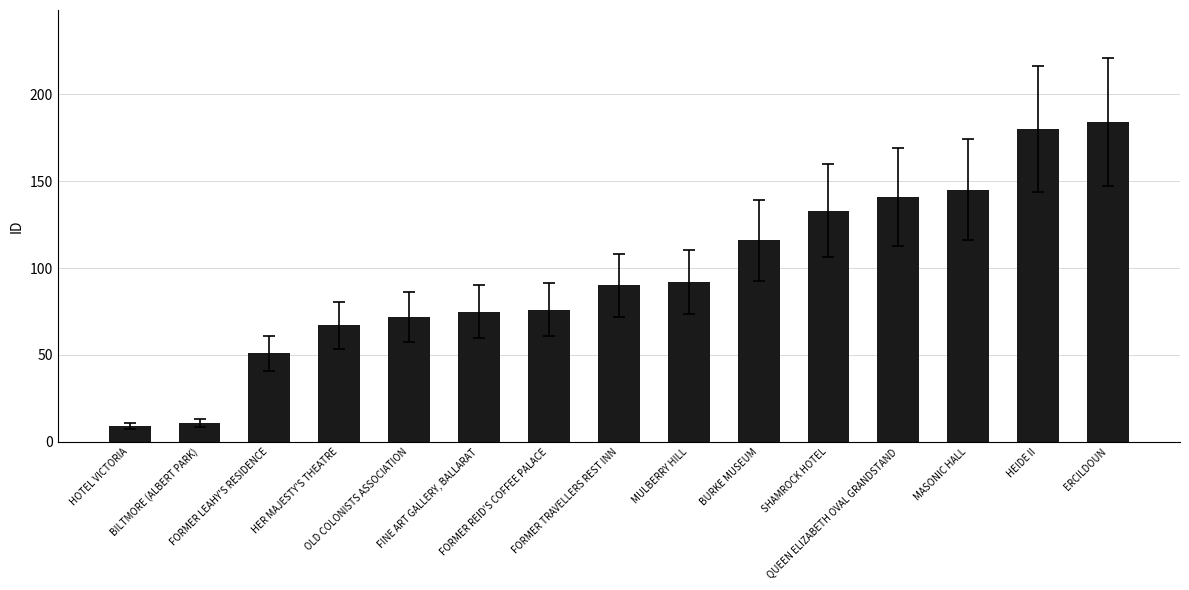

How many data points are less than 90?

7